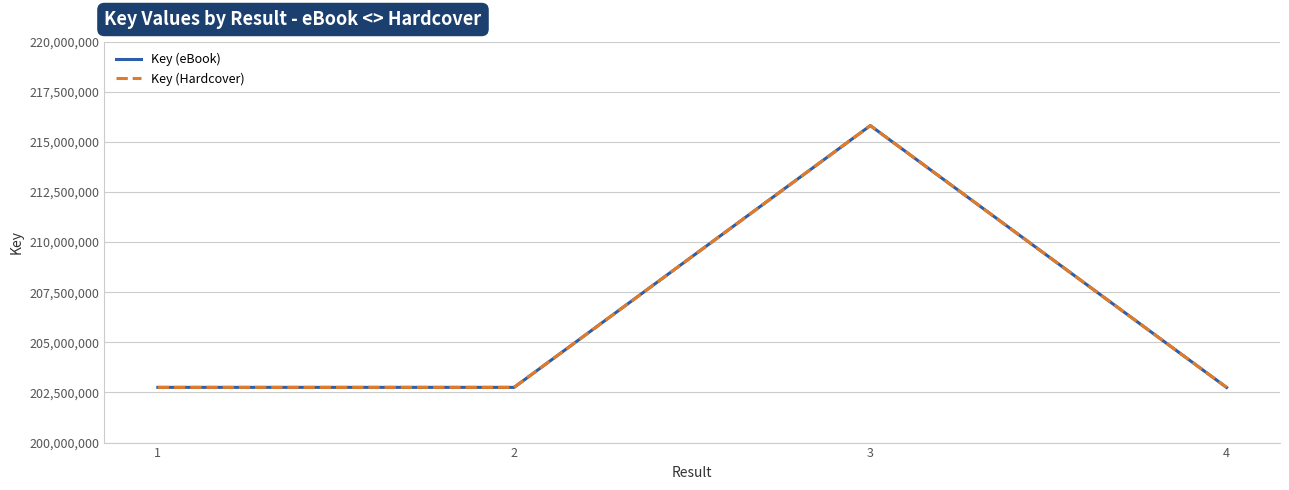

Where does the Key (eBook) series first go above 202754664?

3